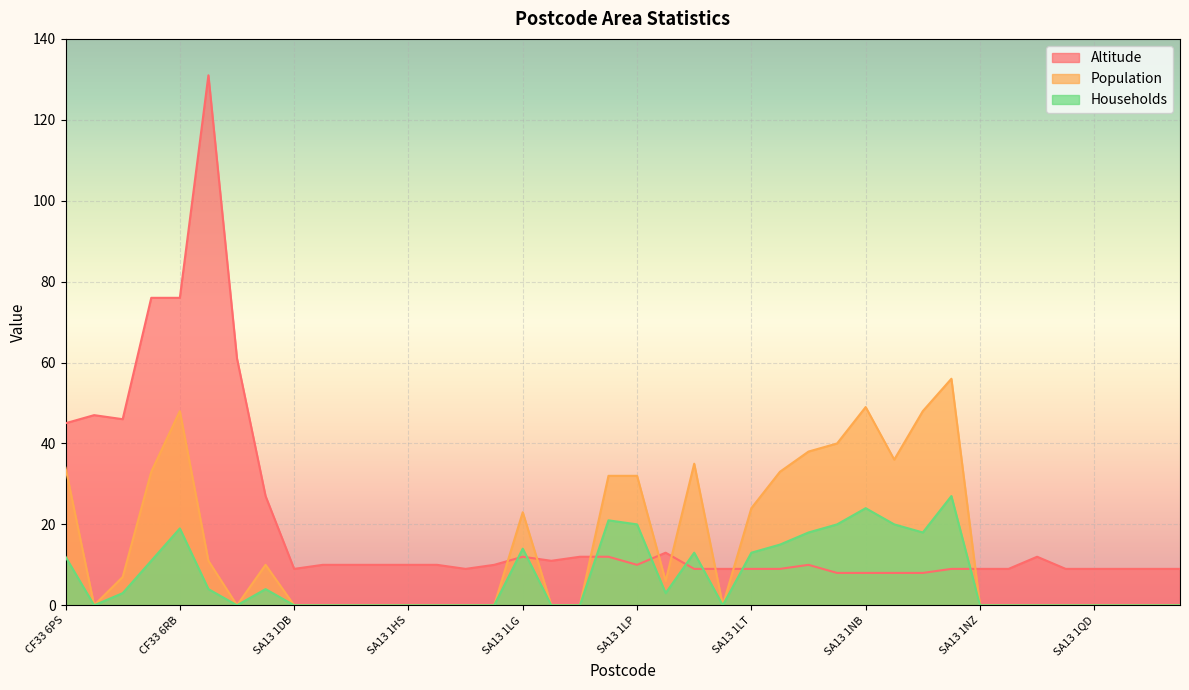

True or false: Population and Households intersect in this chart.

False